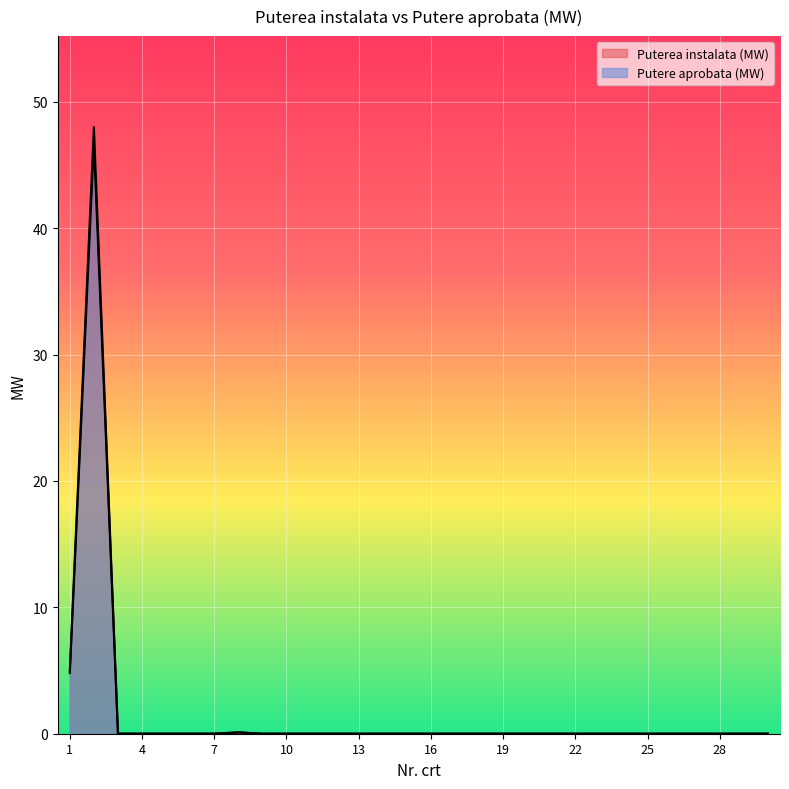

What is the difference between the maximum and minimum values in the Putere aprobata (MW) series?

46.7